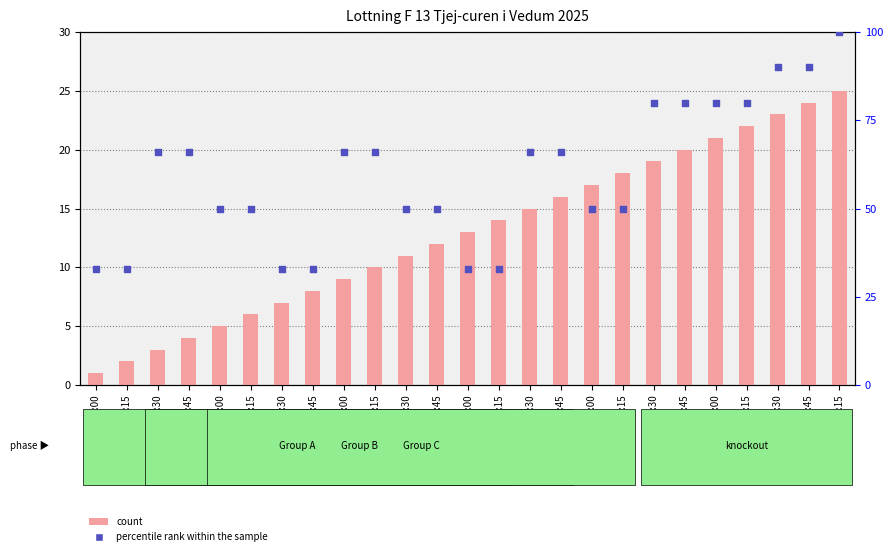

Which series has the largest total across all categories?

percentile rank within the sample